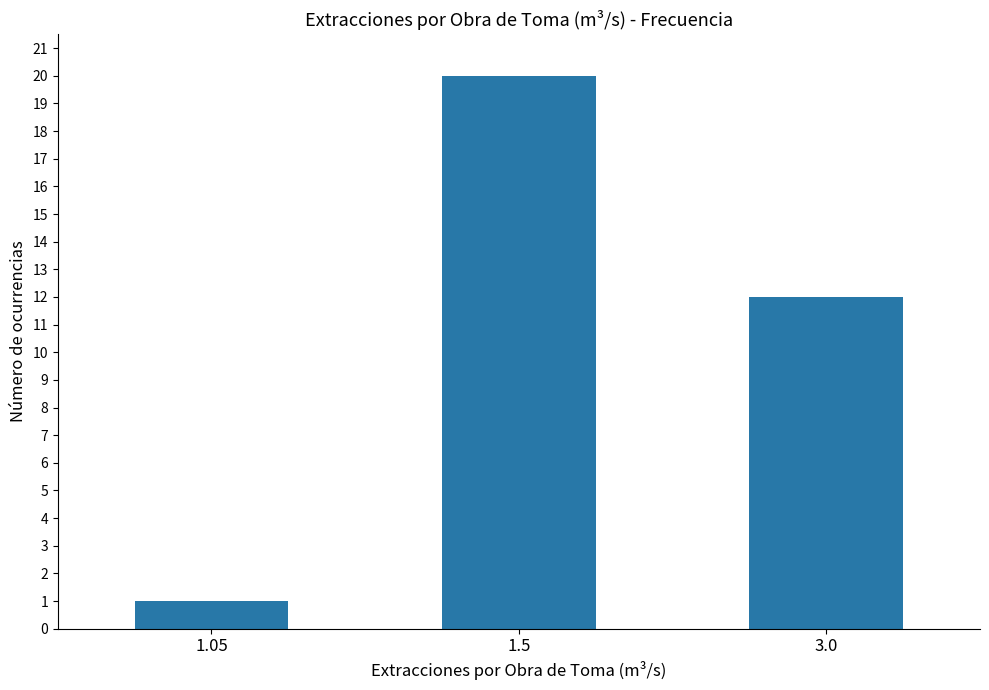

How many bars are there in total?

3